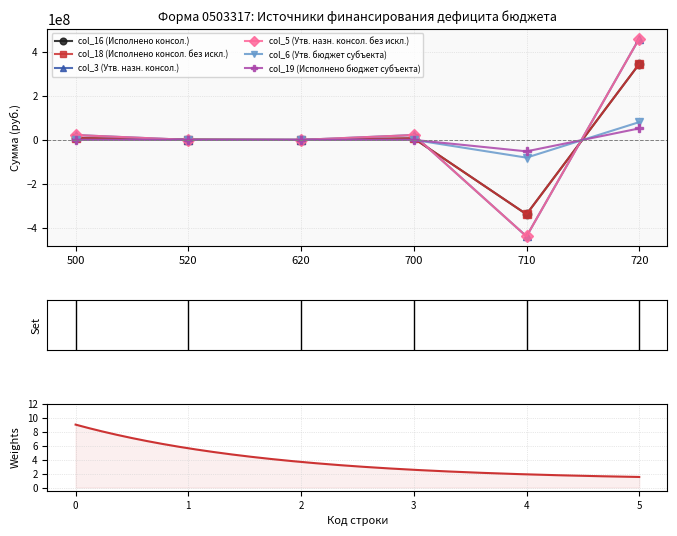

True or false: col_6 (Утв. бюджет субъекта) has more than 2 points higher than both neighbors.

False